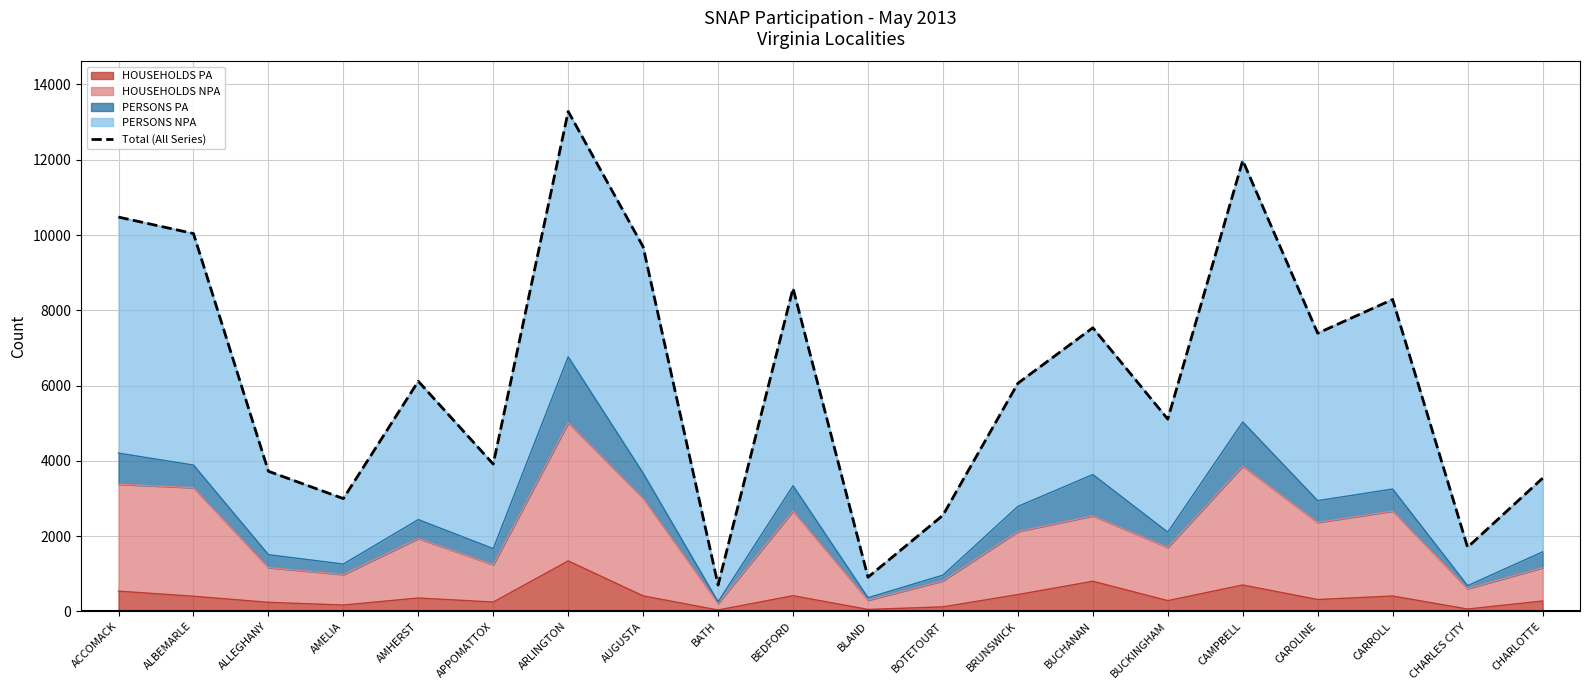

Where is the first local maximum?

AMHERST